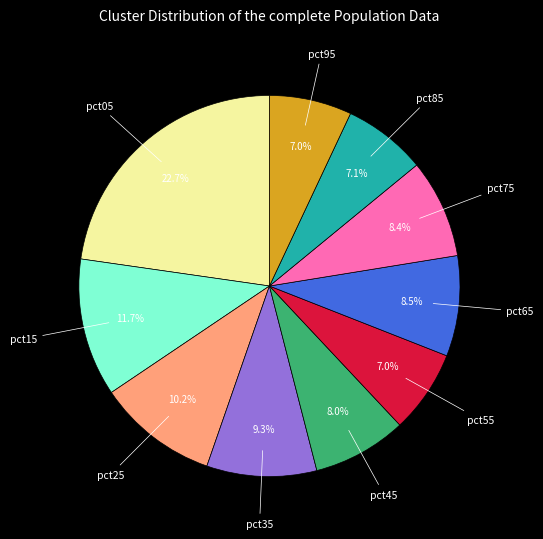

What percentage is the pct05 slice, to the nearest percent?

23%